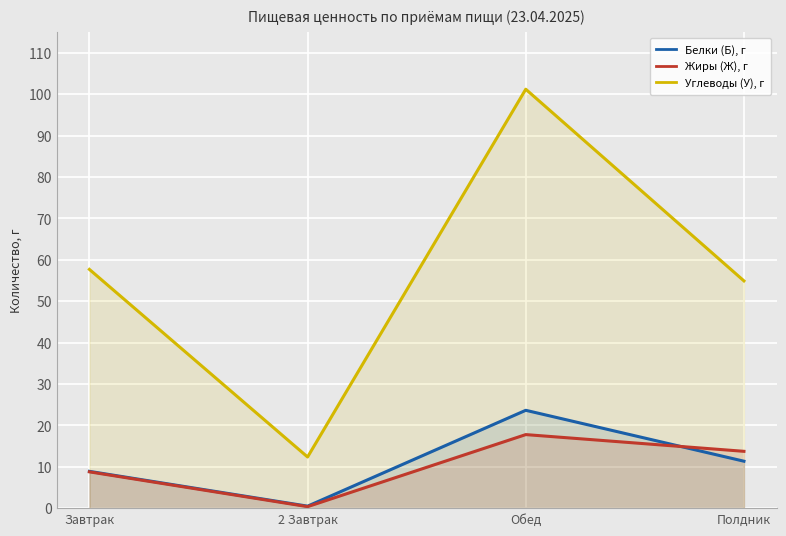

Reading left to right, extract all data points from this chart.

Белки (Б), г: Завтрак=8.9	2 Завтрак=0.5	Обед=23.6	Полдник=11.3
Жиры (Ж), г: Завтрак=8.8	2 Завтрак=0.4	Обед=17.8	Полдник=13.7
Углеводы (У), г: Завтрак=57.7	2 Завтрак=12.4	Обед=101.2	Полдник=54.9